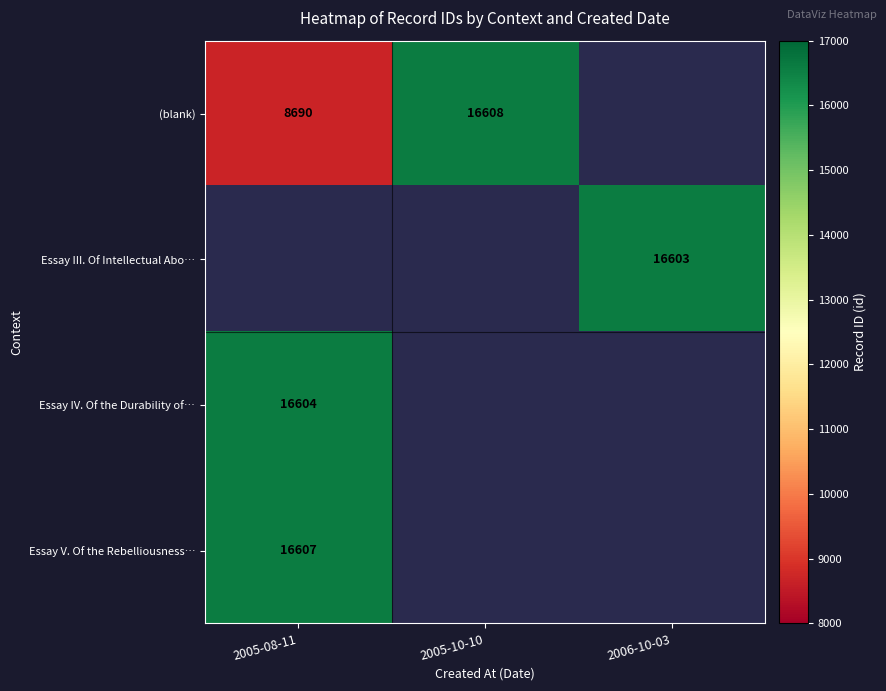

Count the number of categories in the chart.

3